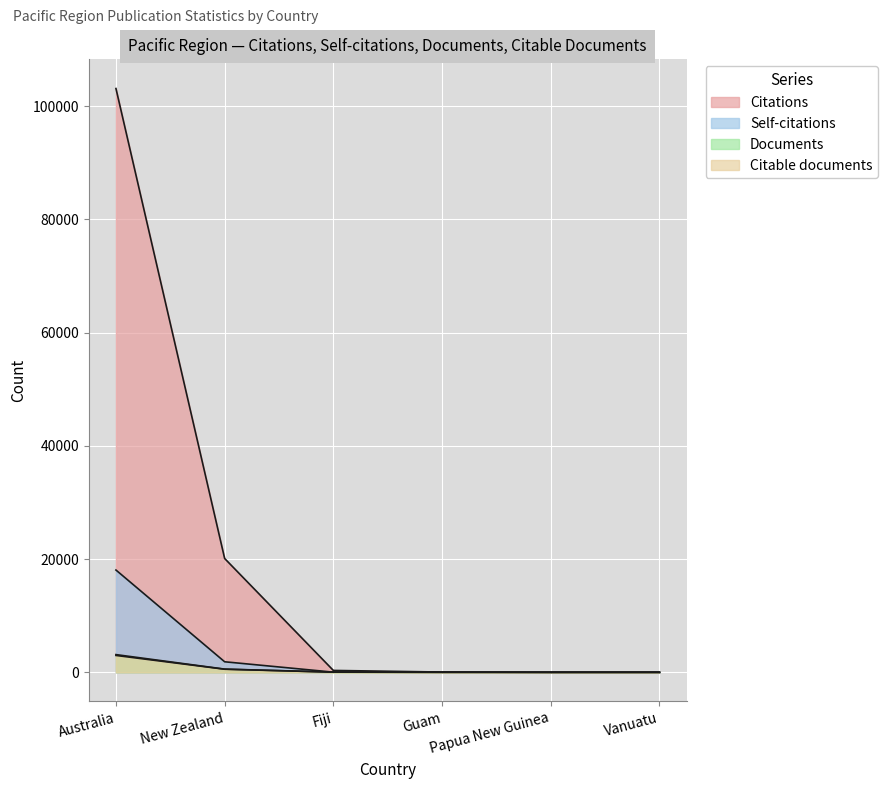

The Citations series shows 46 at Guam. True or false?

True